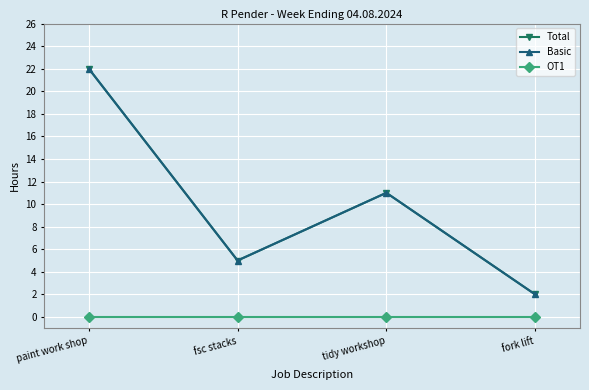

Between fsc stacks and fork lift, which is larger?

fsc stacks